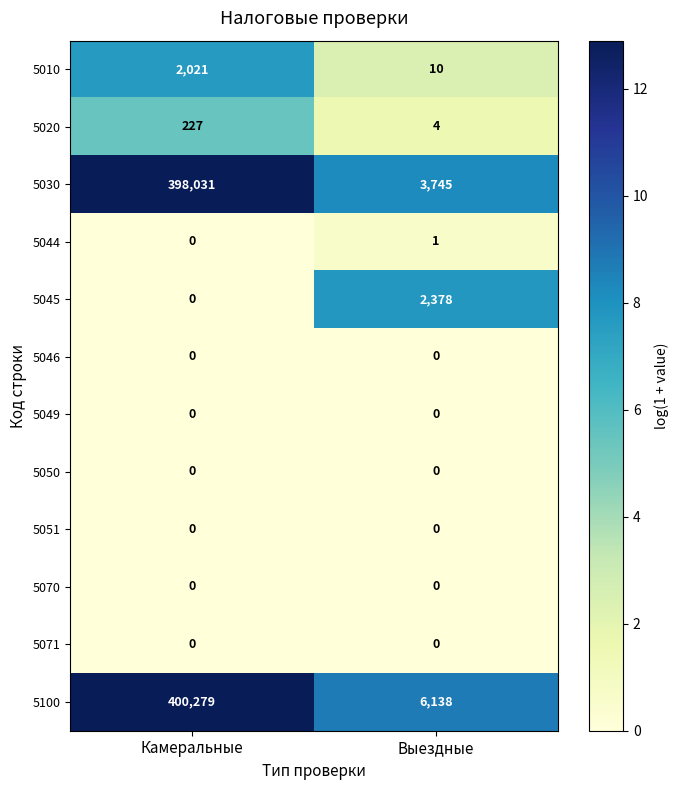

Read the 5100 value at Камеральные.

400279